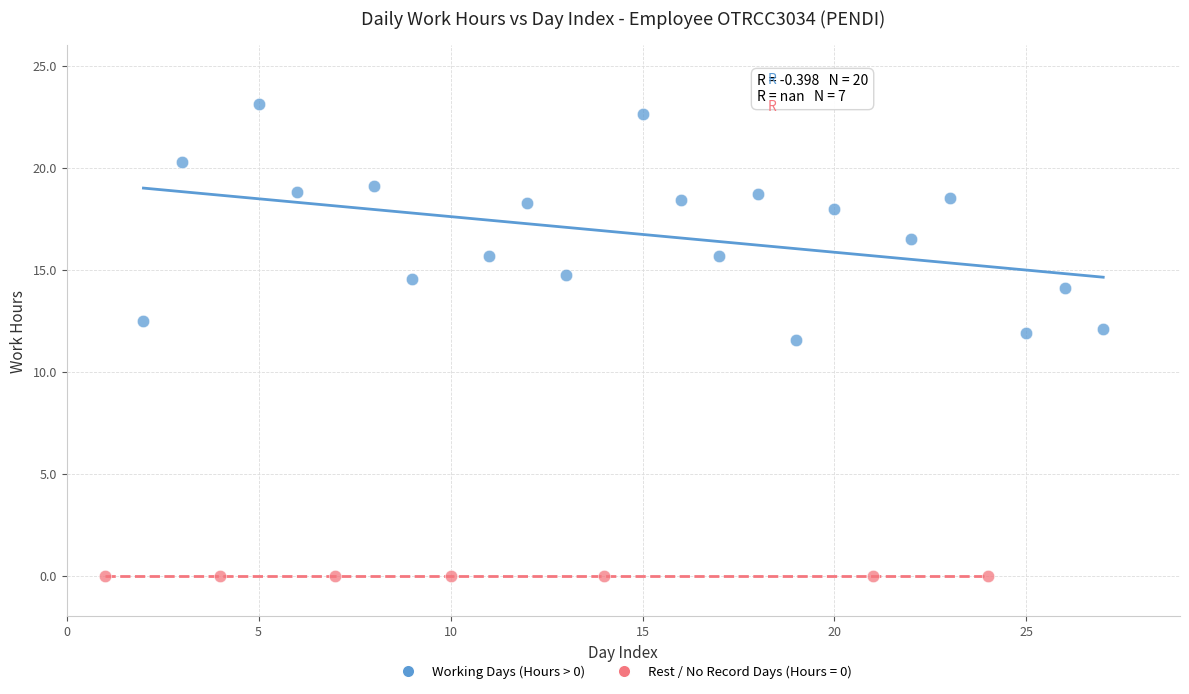

Which series reaches the minimum Y coordinate?

Rest / No Record Days (Hours = 0)